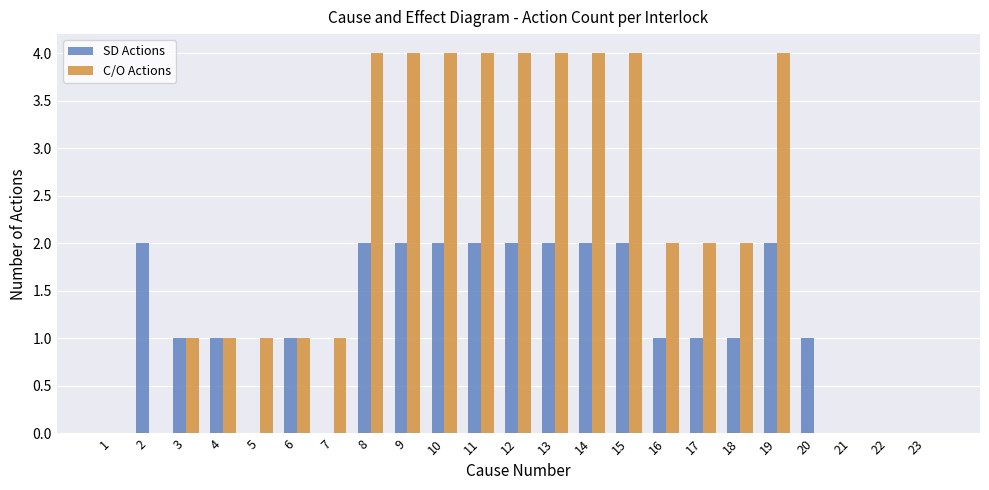

Count the number of data series in this chart.

2